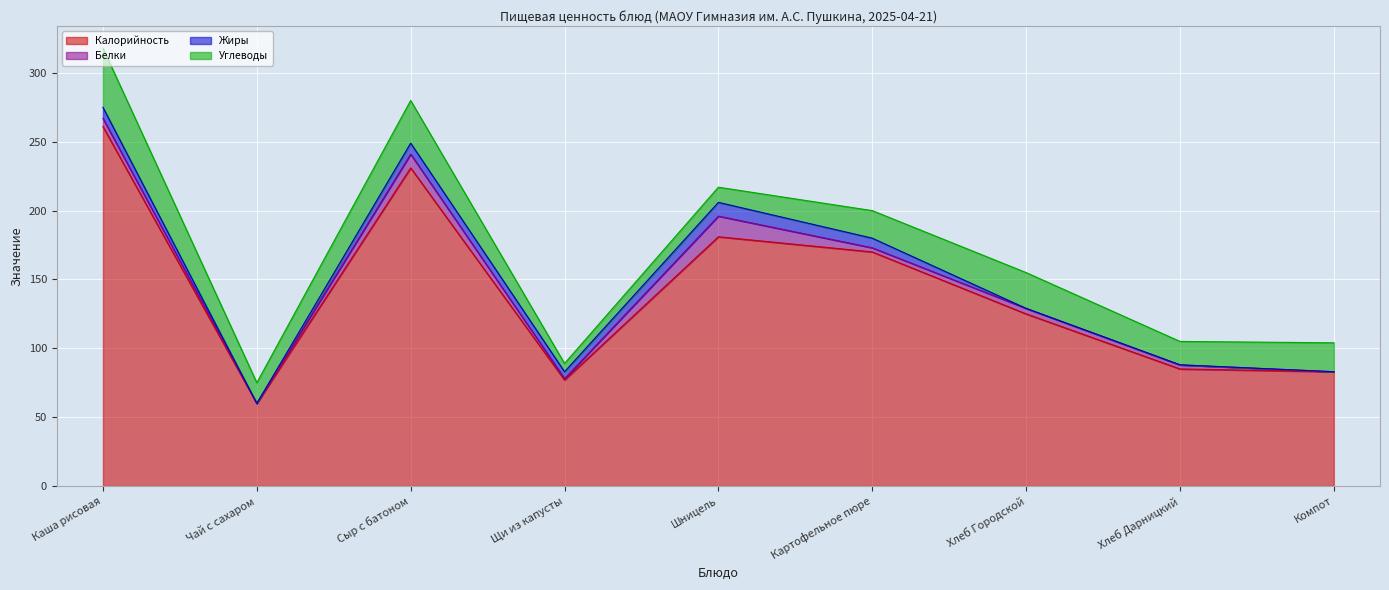

At which label does Белки first exceed 3?

Каша рисовая